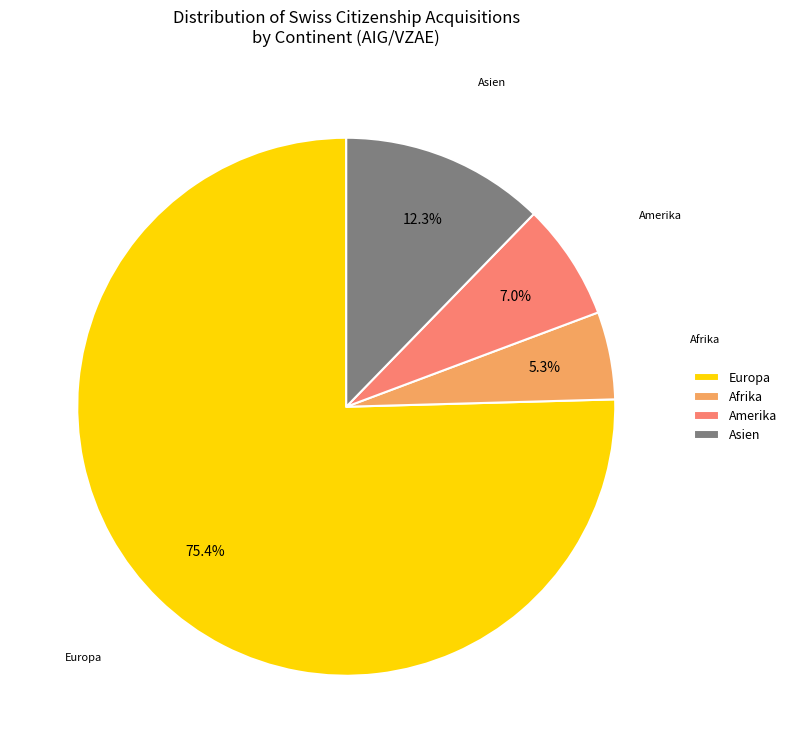

What is the majority slice?

Europa